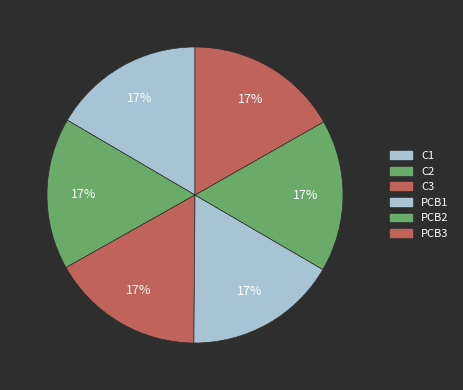

Approximately how many times larger is the value at PCB1 compared to C2?

1.0